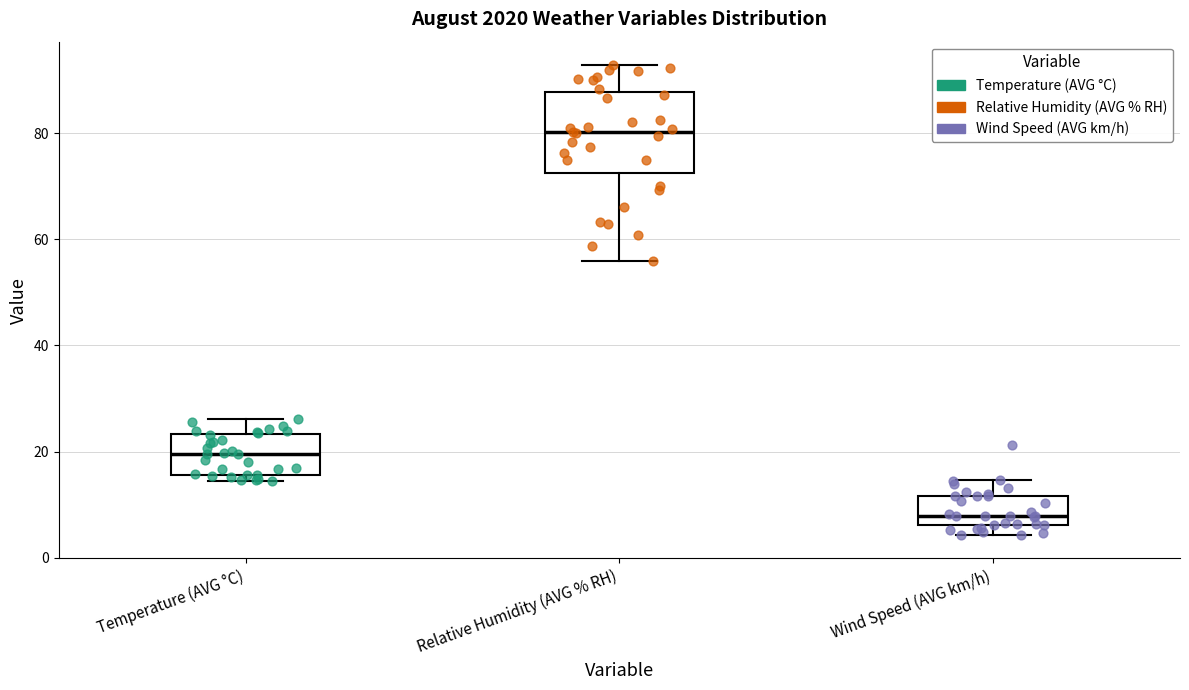

Which box's median line is the highest?

Relative Humidity (AVG % RH)